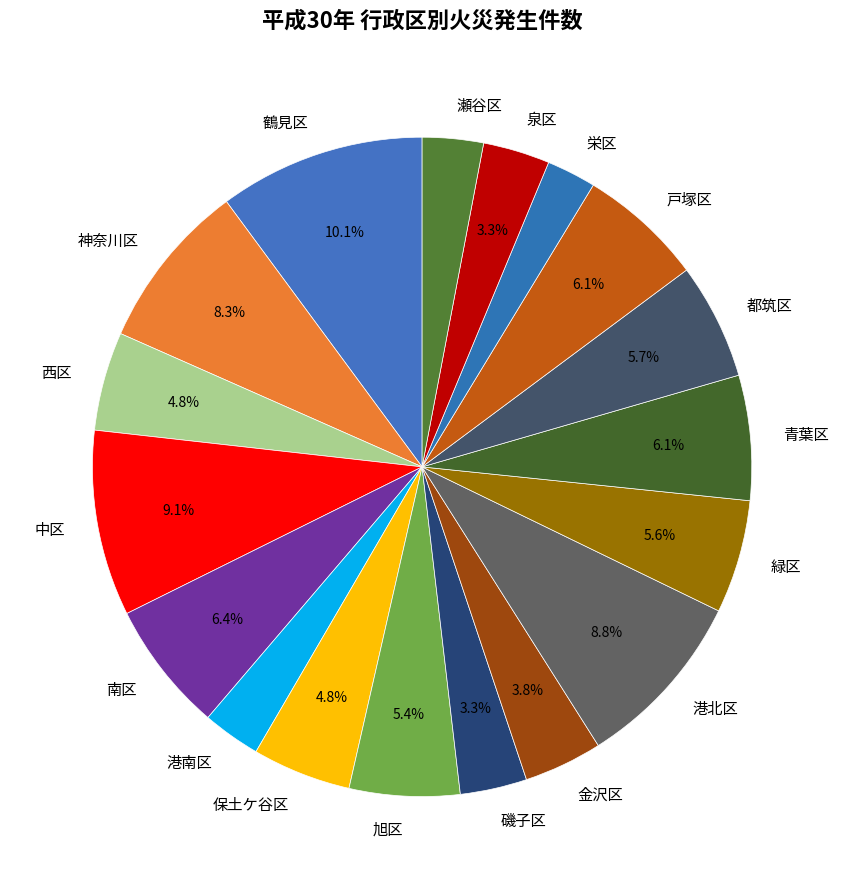

To the nearest percent, what is the average slice percentage?

6%